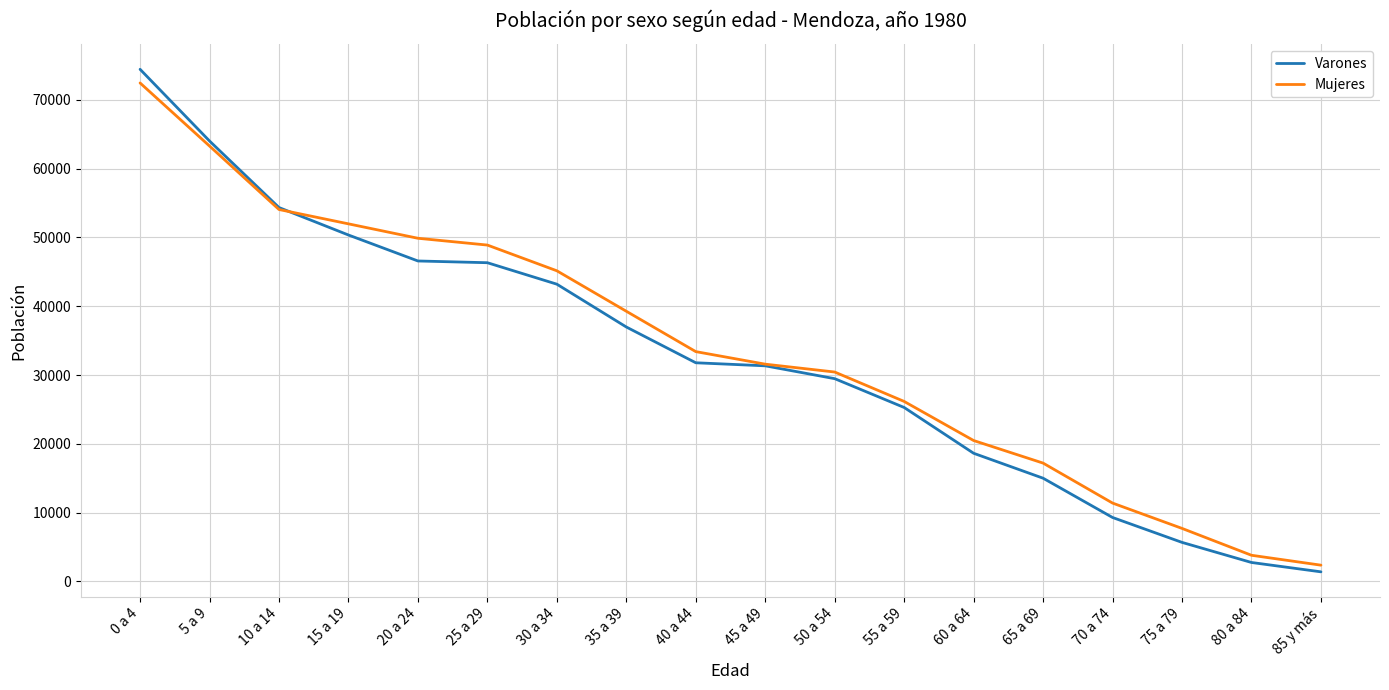

After their last crossing, which series has the higher values: Varones or Mujeres?

Mujeres